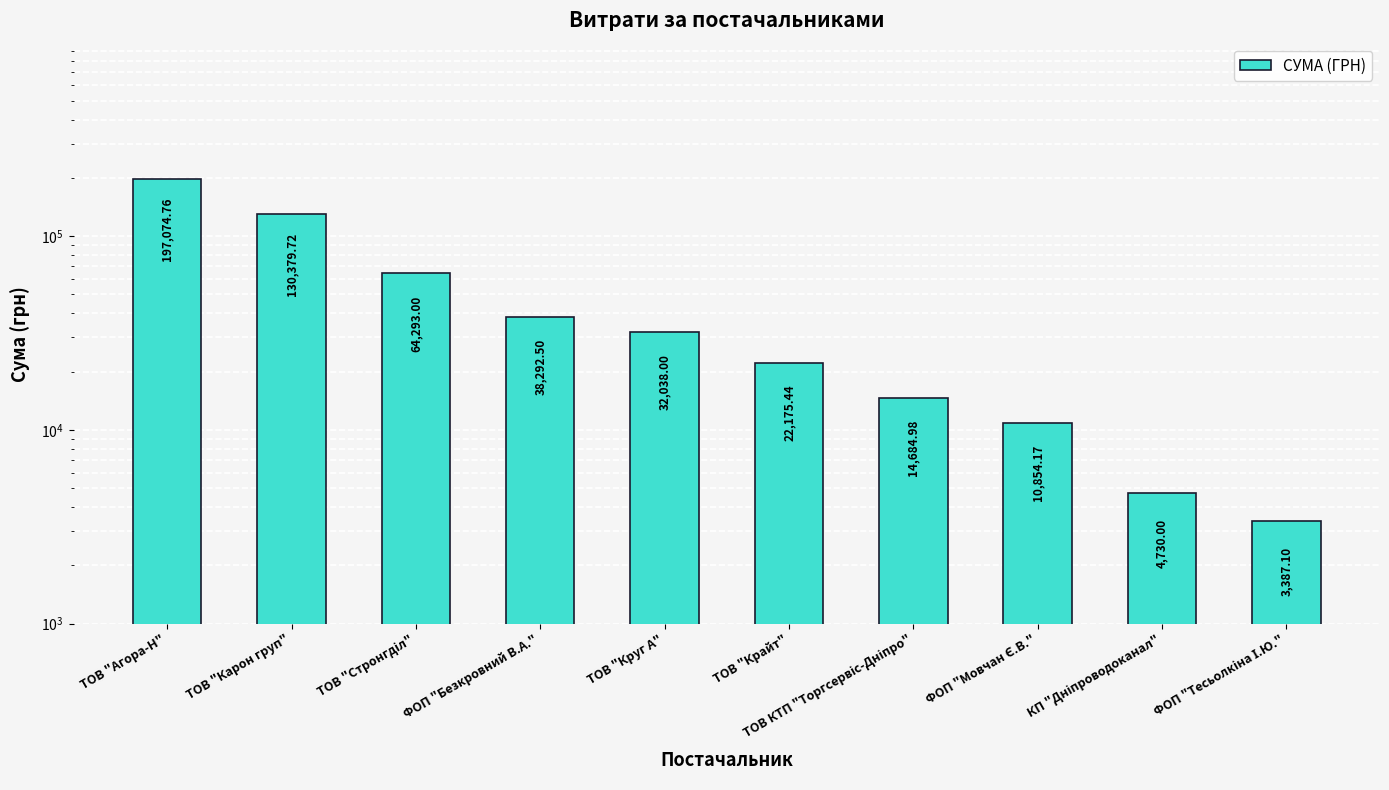

What is the sum of all values?

517909.7